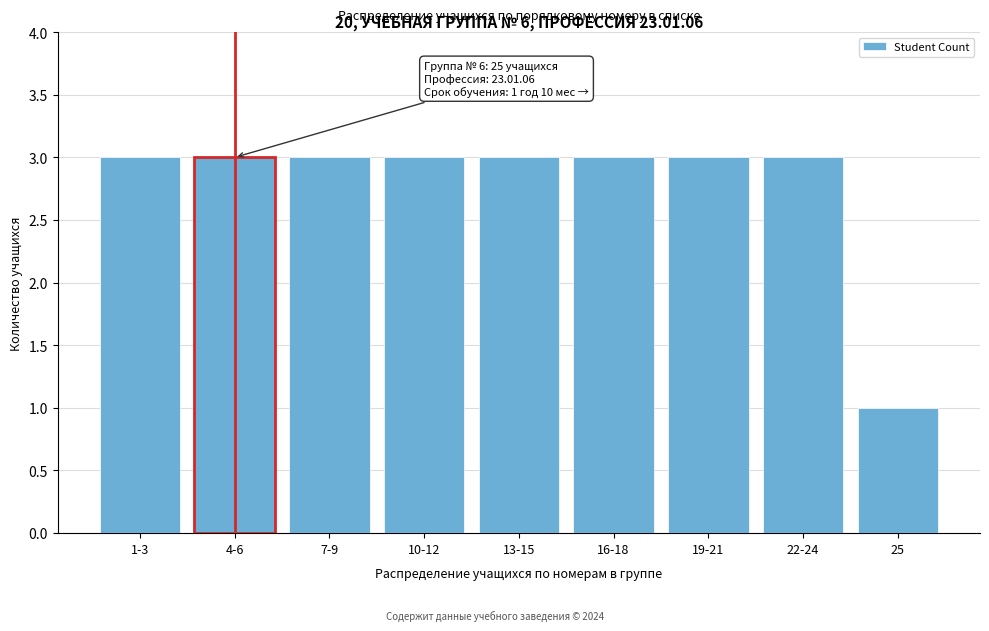

Reading left to right, extract all data points from this chart.

3	3	3	3	3	3	3	3	1